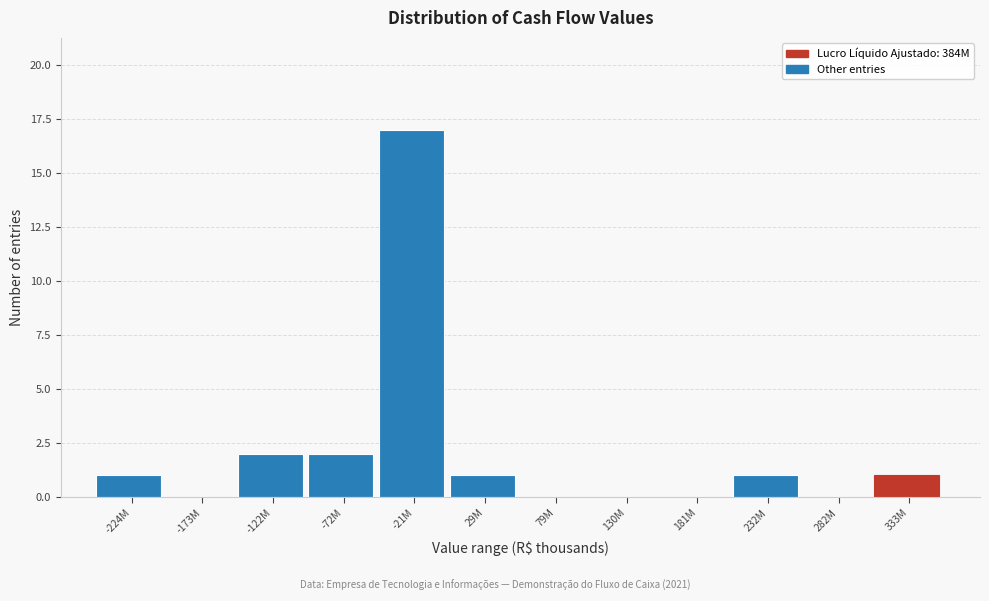

Reading left to right, extract all data points from this chart.

-224M=1	-173M=0	-122M=2	-72M=2	-21M=17	29M=1	79M=0	130M=0	181M=0	232M=1	282M=0	333M=1